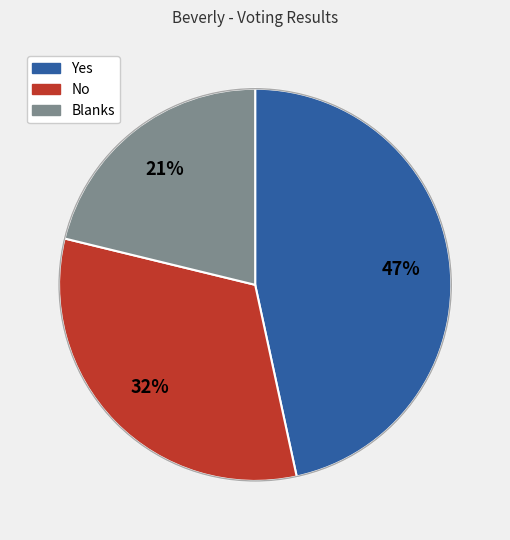

To the nearest percent, what portion does Blanks represent?

21%